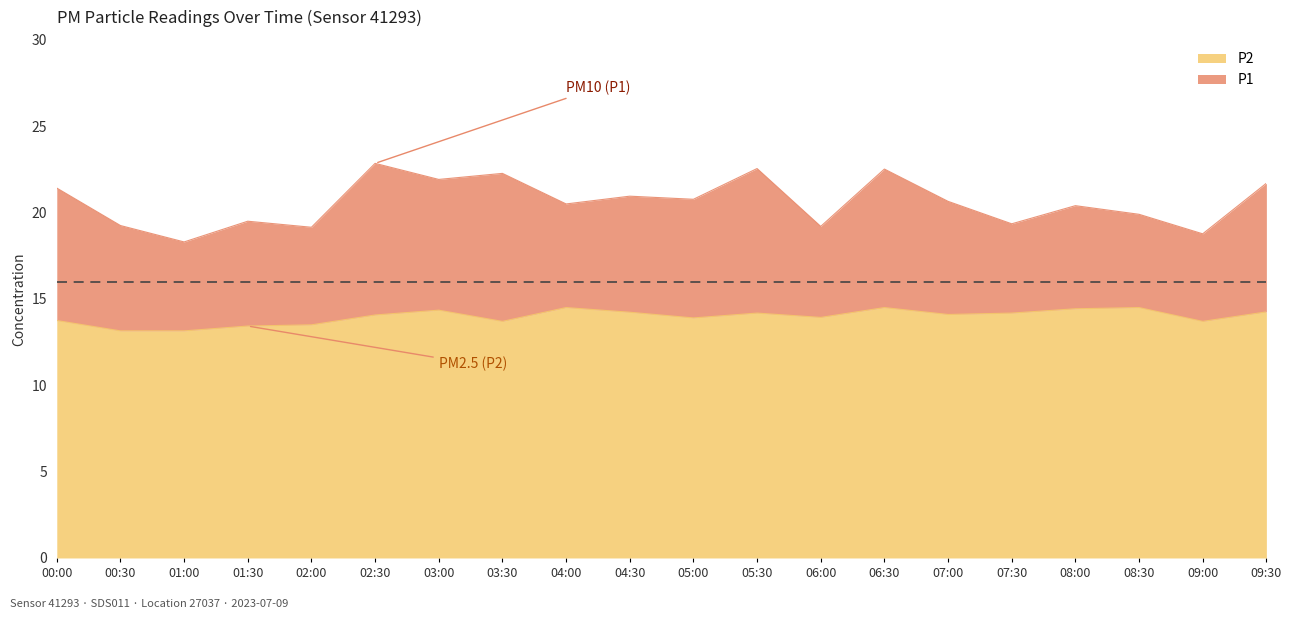

What is the difference between the P1 values at 05:00 and 09:30?

0.9